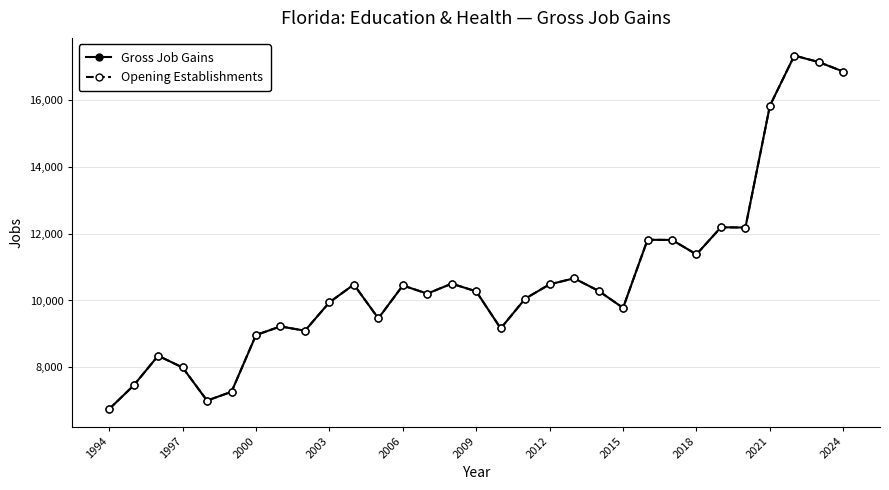

Is this an area chart (filled region under the line)?

No